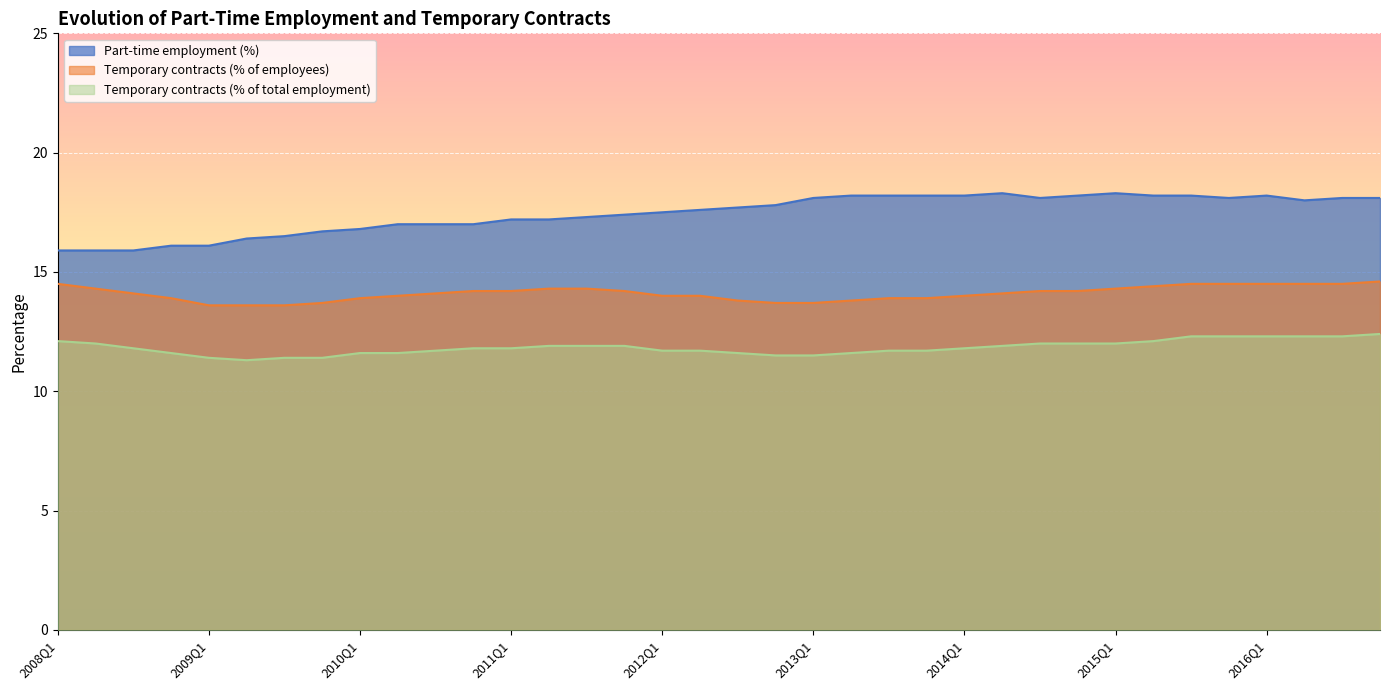

What is the value of the Part-time employment (%) point at the 12th from the left?

17.0